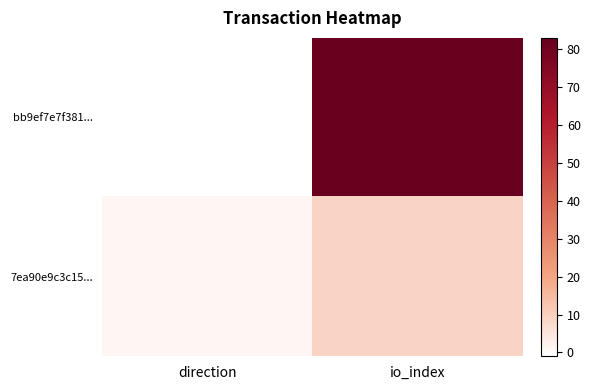

Rank the series by their maximum value, from lowest to highest.

7ea90e9c3c15..., bb9ef7e7f381...